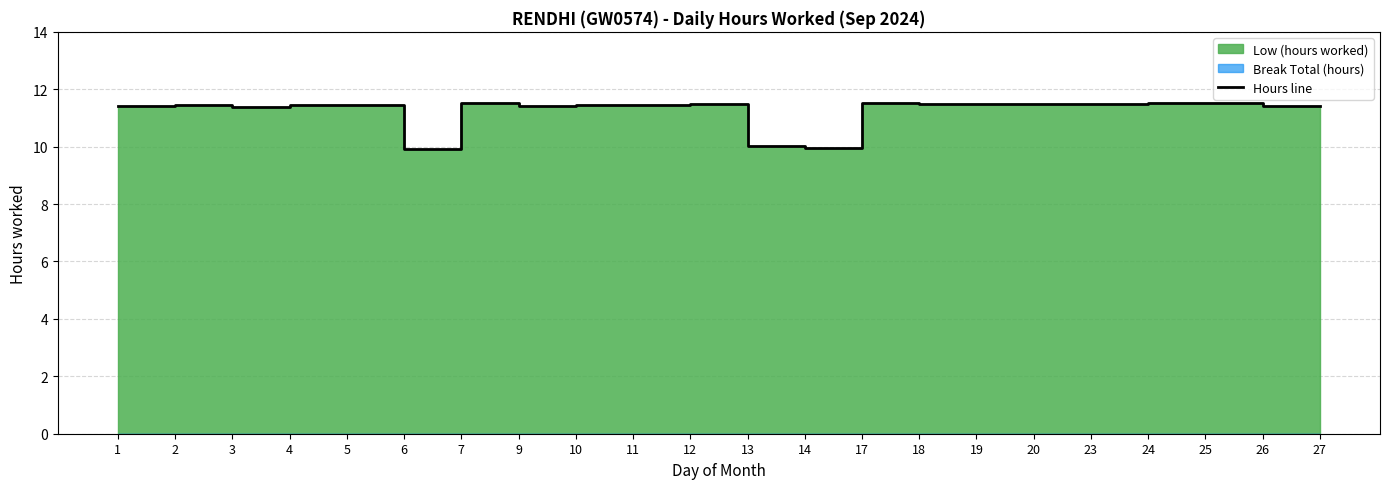

Read the value at 7.

11.5